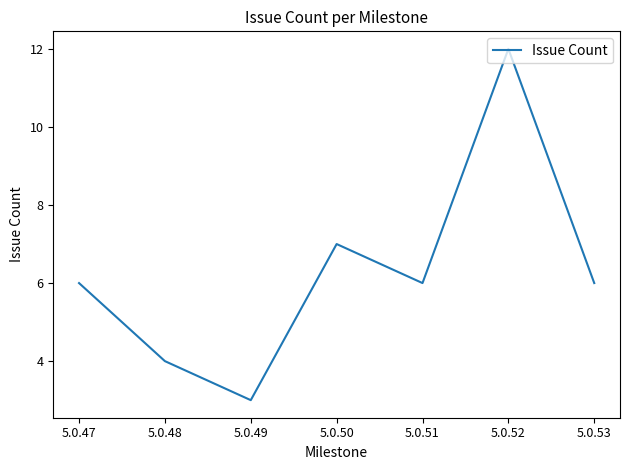

Approximately how many times larger is the value at 5.0.53 compared to 5.0.47?

1.0